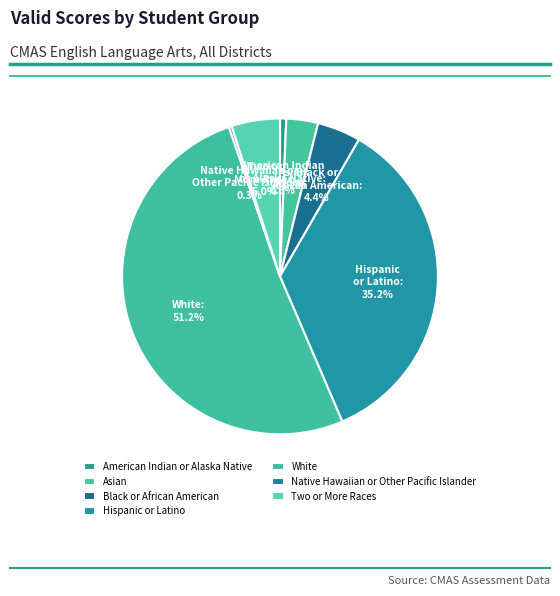

What percentage is NOT represented by Asian?

96.8%